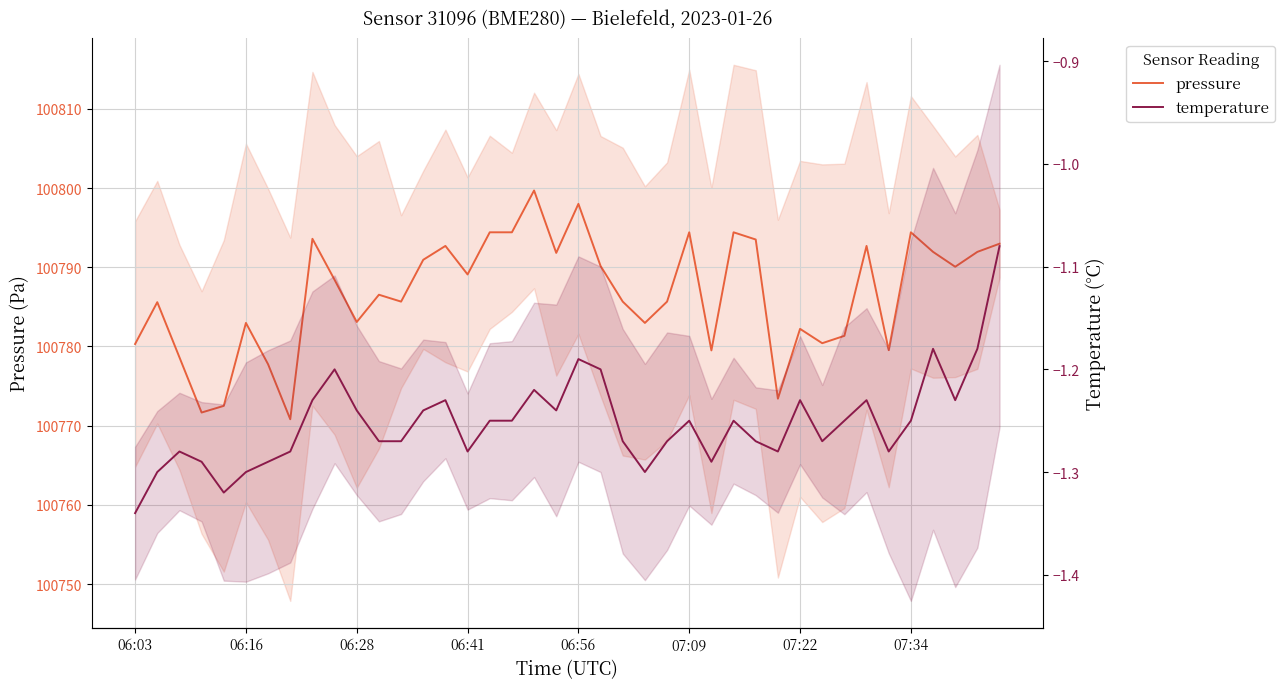

At which category does the chart reach its peak across all series?

18